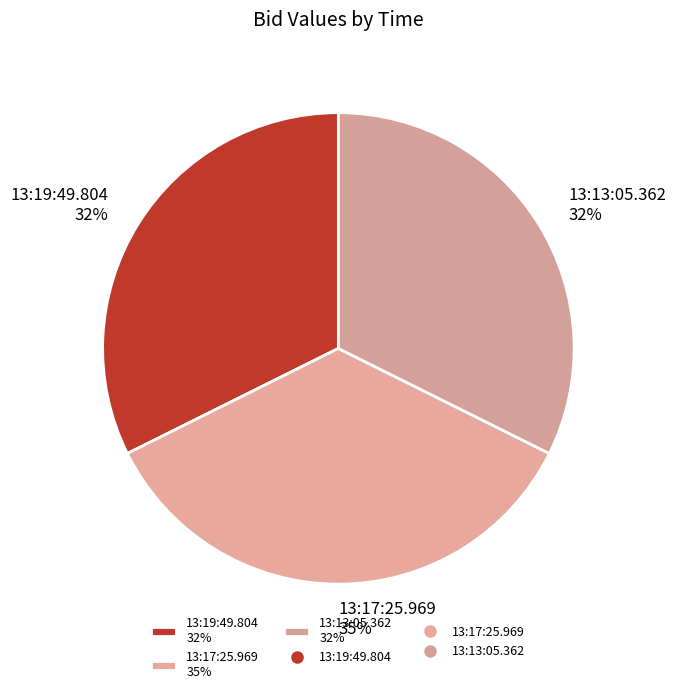

Is 13:17:25.969 35% the majority of the pie?

No